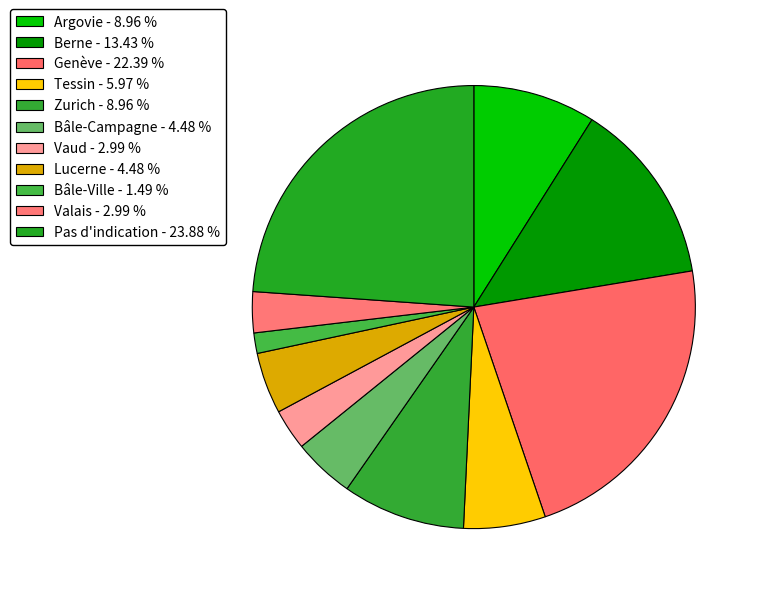

Which category has the smallest portion of the pie?

Bâle-Ville